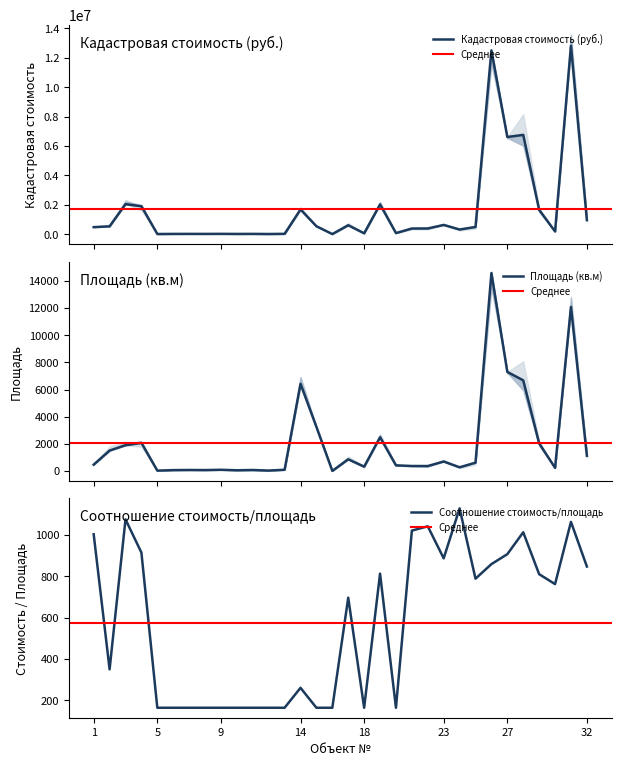

True or false: Соотношение стоимость/площадь has a value of 177.3 at 32.

False